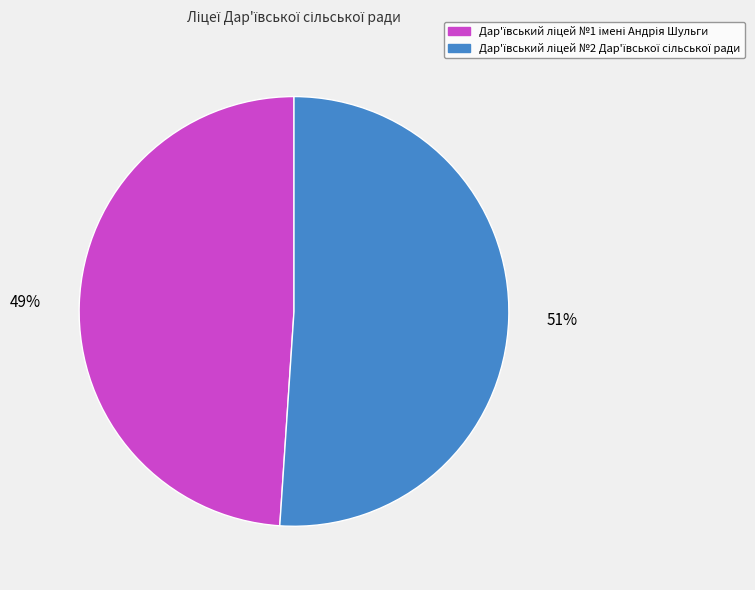

Does any single category account for the majority?

Yes